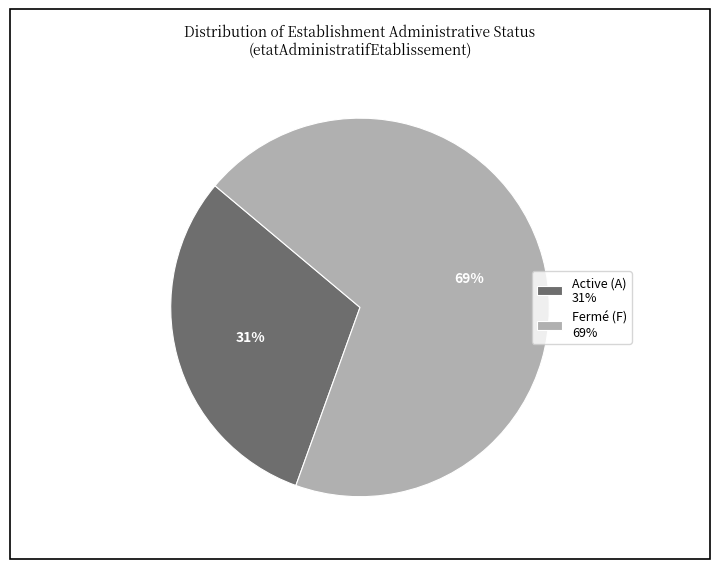

Rank the categories by value from lowest to highest.

Active (A) 31%, Fermé (F) 69%